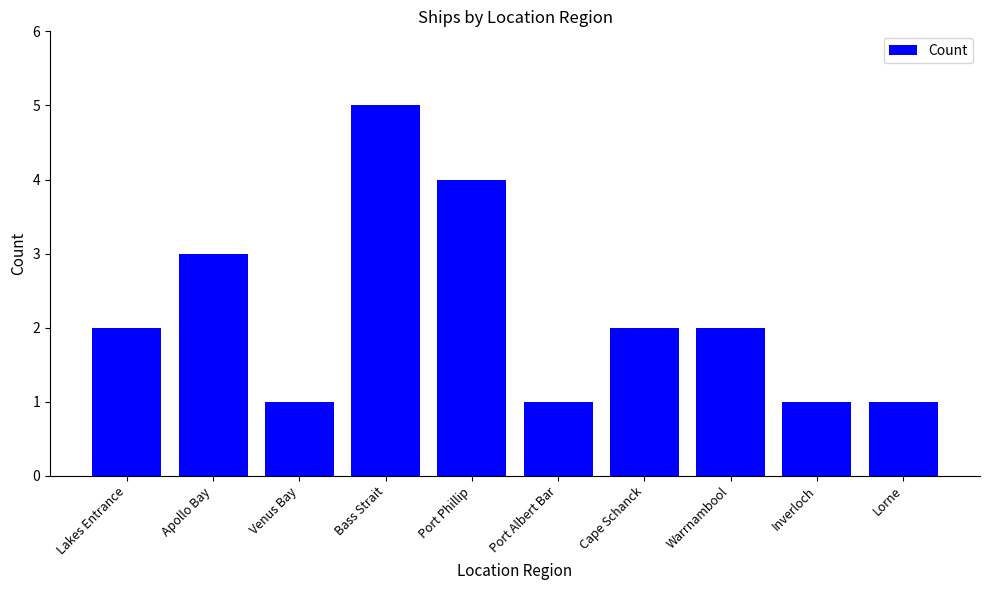

What is the value of the 5th bar from the left?

4